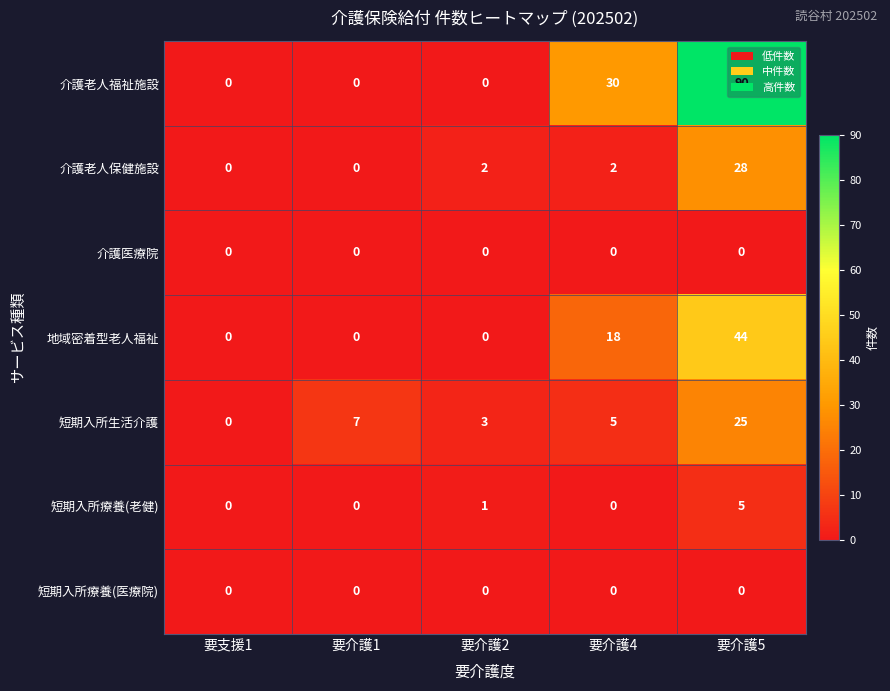

The value of 地域密着型老人福祉 at 要介護1 is 0. True or false?

True